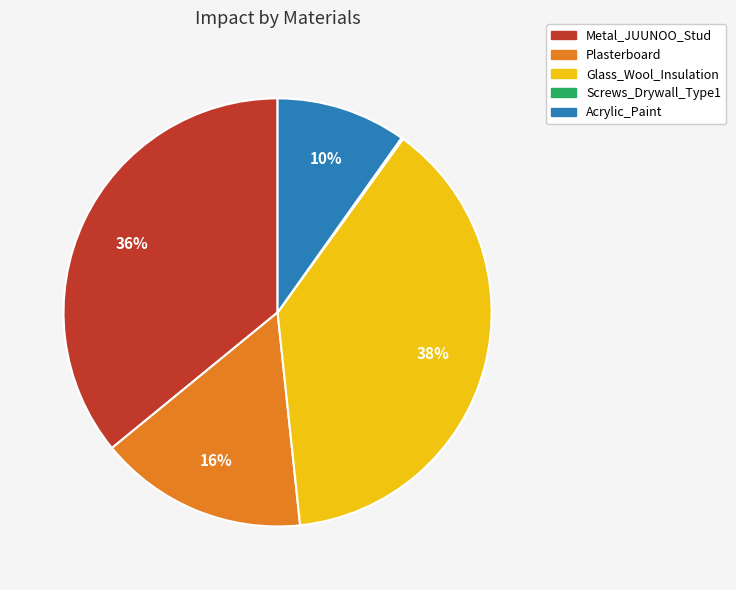

To the nearest percent, what percentage of the pie is Plasterboard?

16%